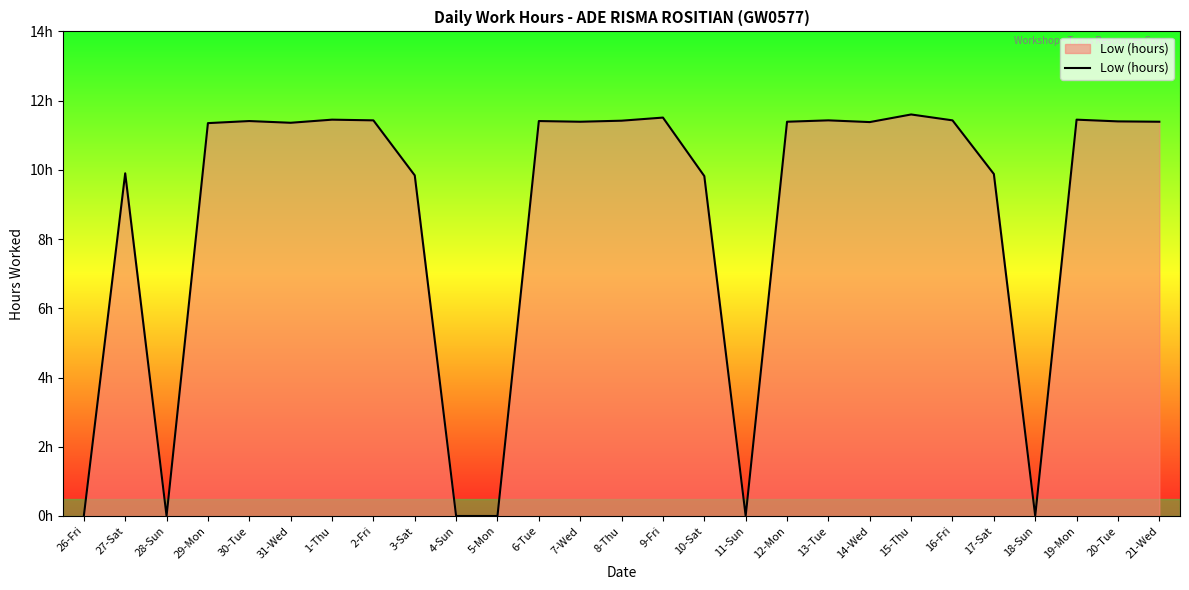

Where is the data nearest to the value 5?

10-Sat